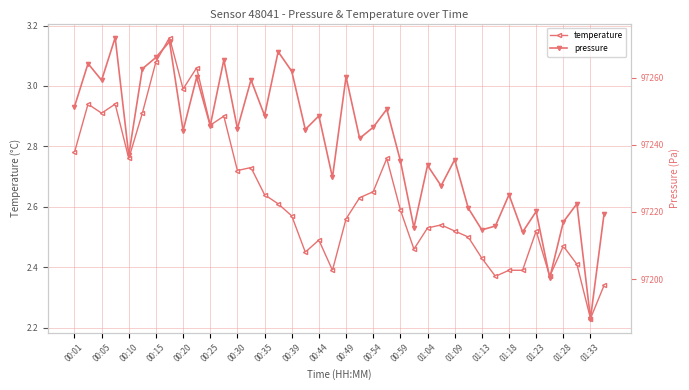

At which label does temperature reach its minimum?

01:33